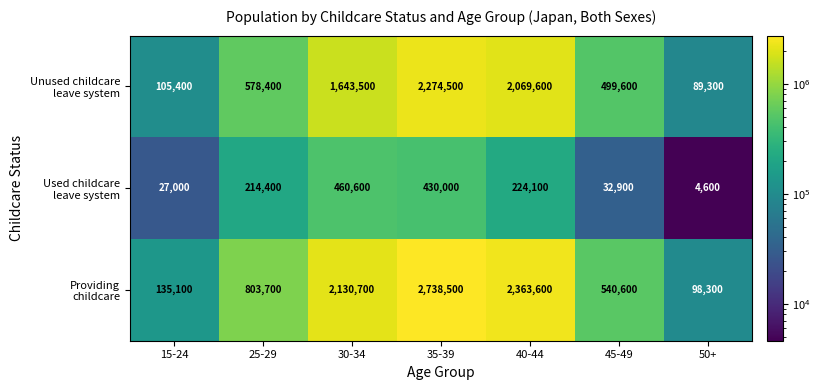

Which label corresponds to the smallest value in the chart?

50+